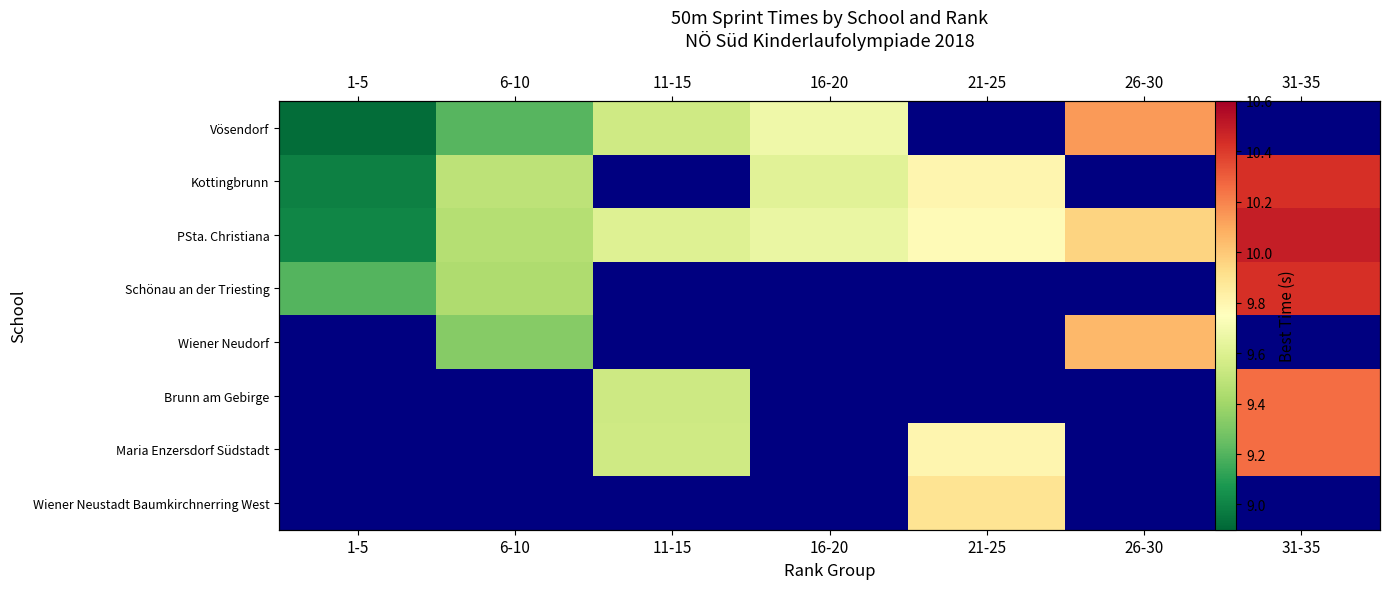

The Kottingbrunn series shows 9.8 at 21-25. True or false?

True